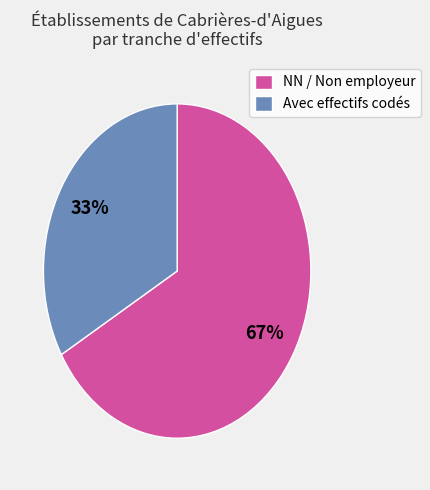

The NN / Non employeur slice represents 75% of the pie. True or false?

False